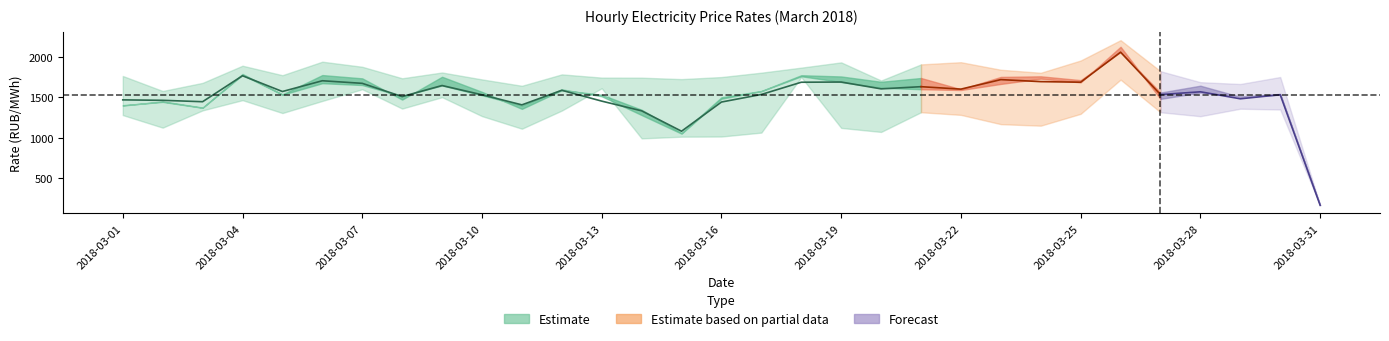

At which category does 0:00-1:00 reach its first local valley?

2018-03-02